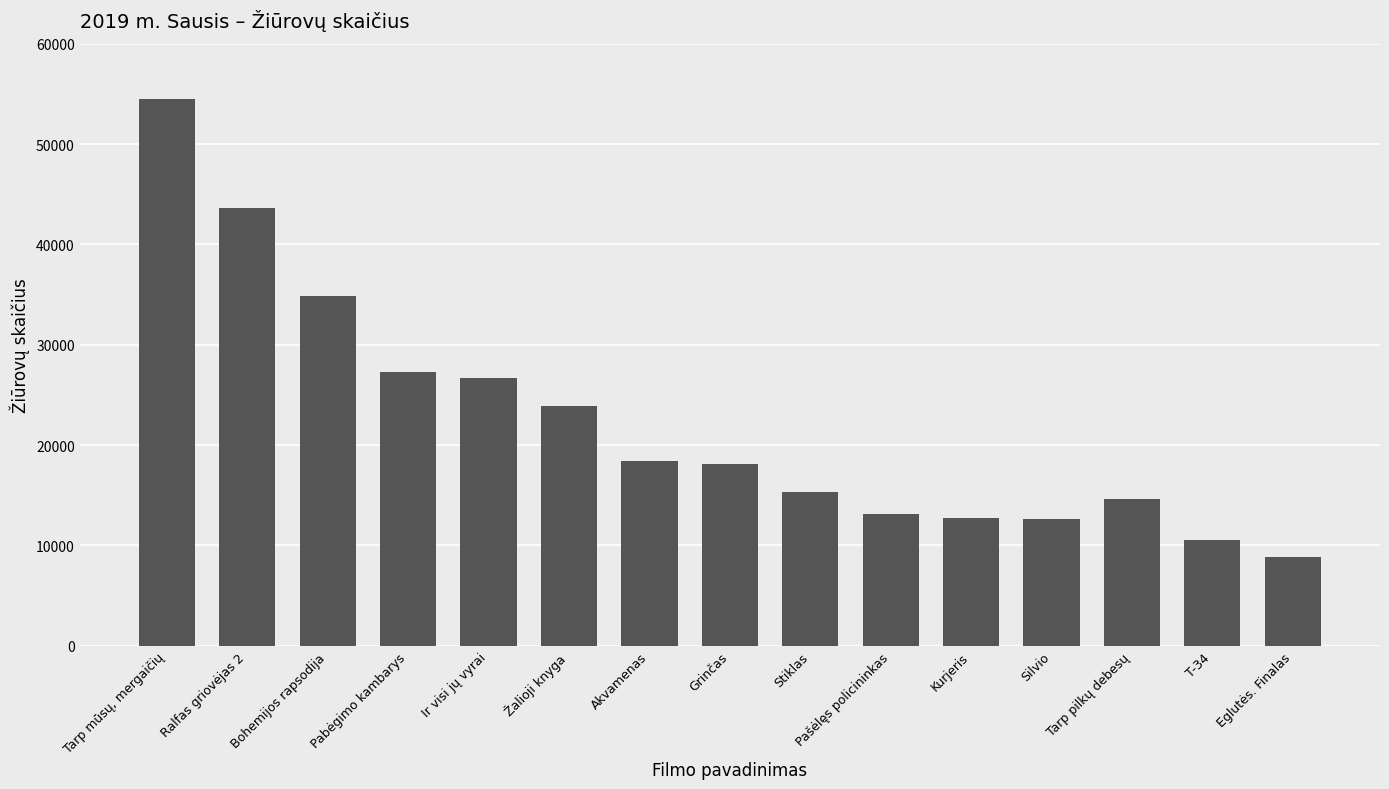

How many distinct data groups are displayed?

1